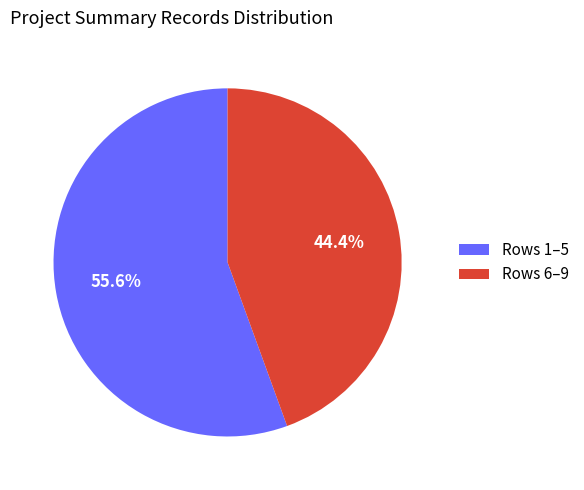

Between Rows 1–5 and Rows 6–9, which is larger?

Rows 1–5